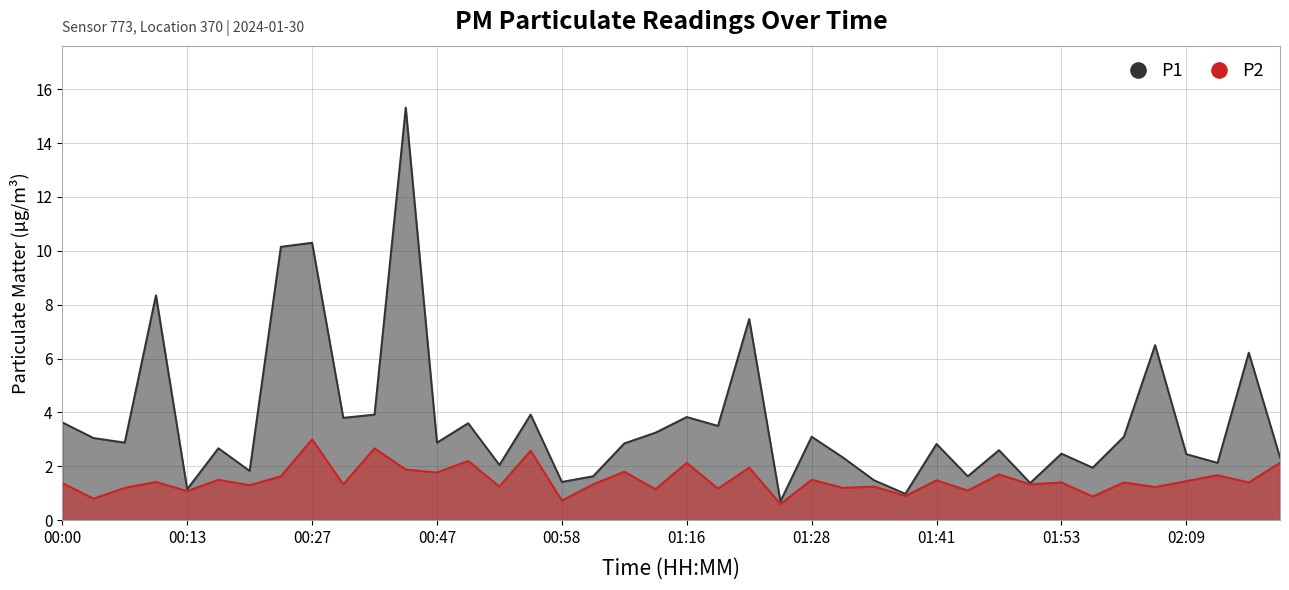

What is the label of the 34th point from the left?

01:56